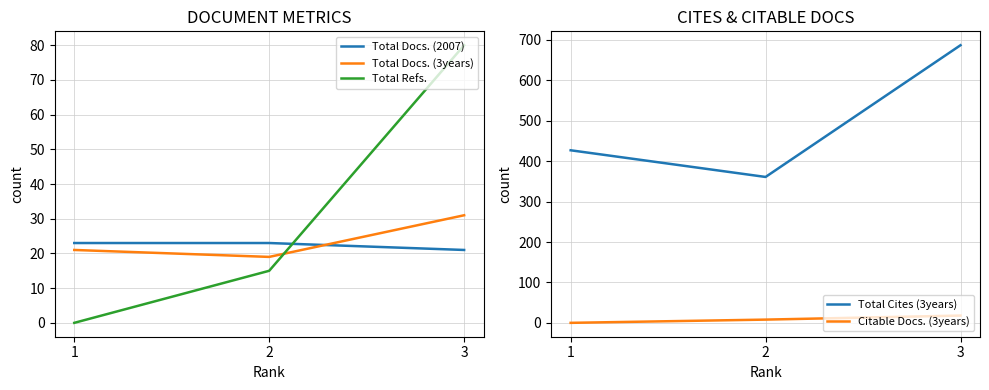

What is the sum of all Total Refs. values?

95